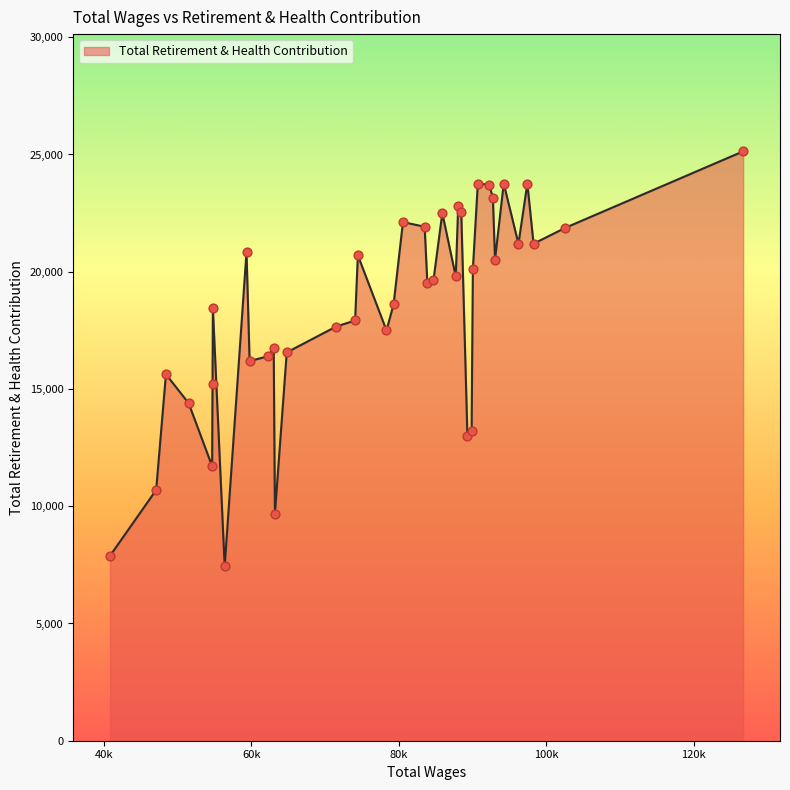

What is the maximum value shown in the chart?

25134